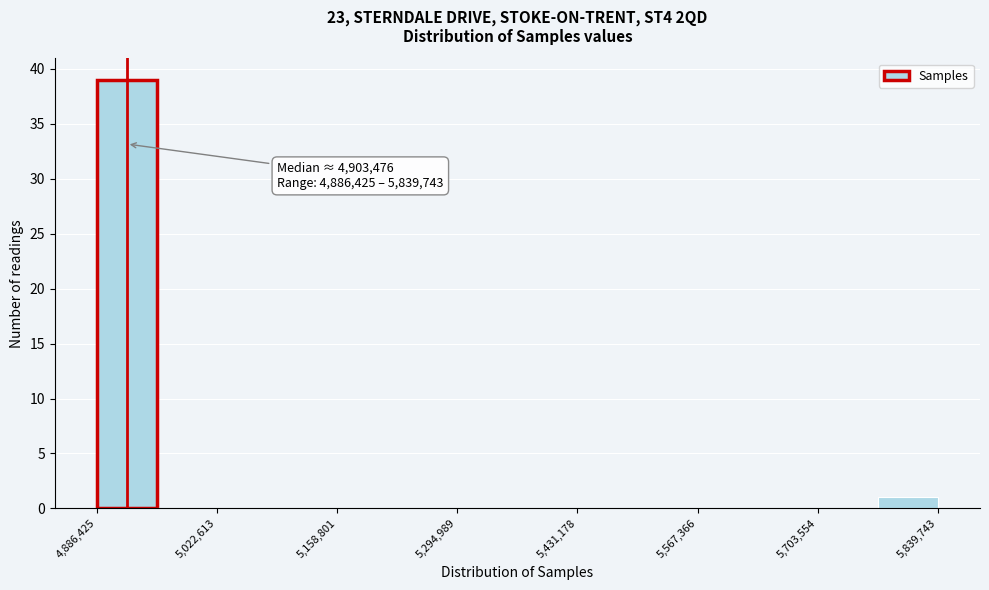

Read against the x-axis, roughly where is the centre of the tallest bar?

4920000